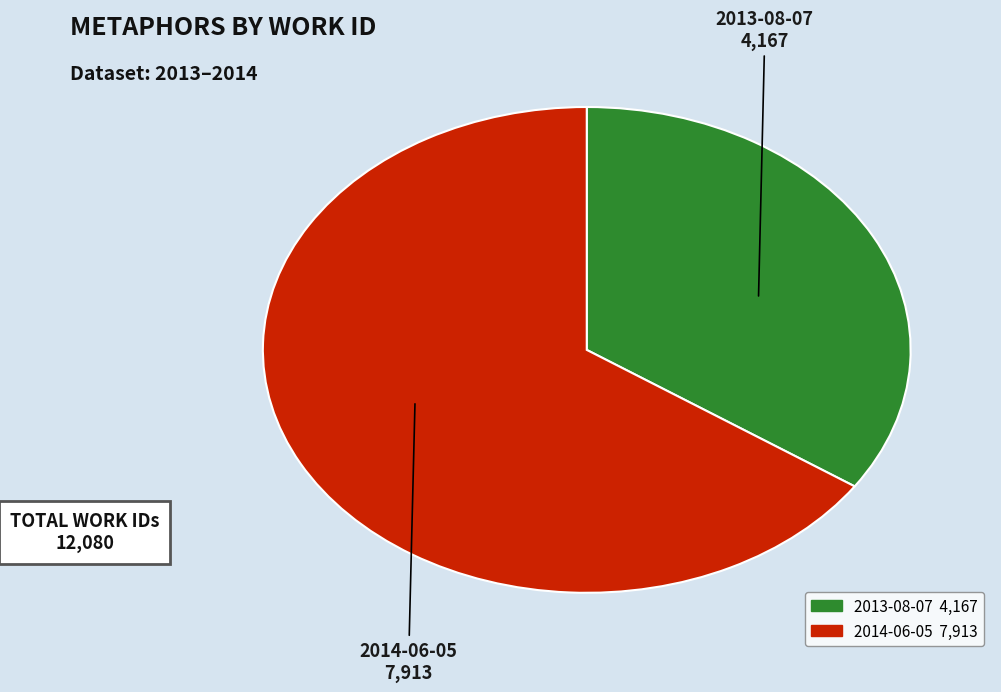

Rank the categories by value from lowest to highest.

2013-08-07, 2014-06-05